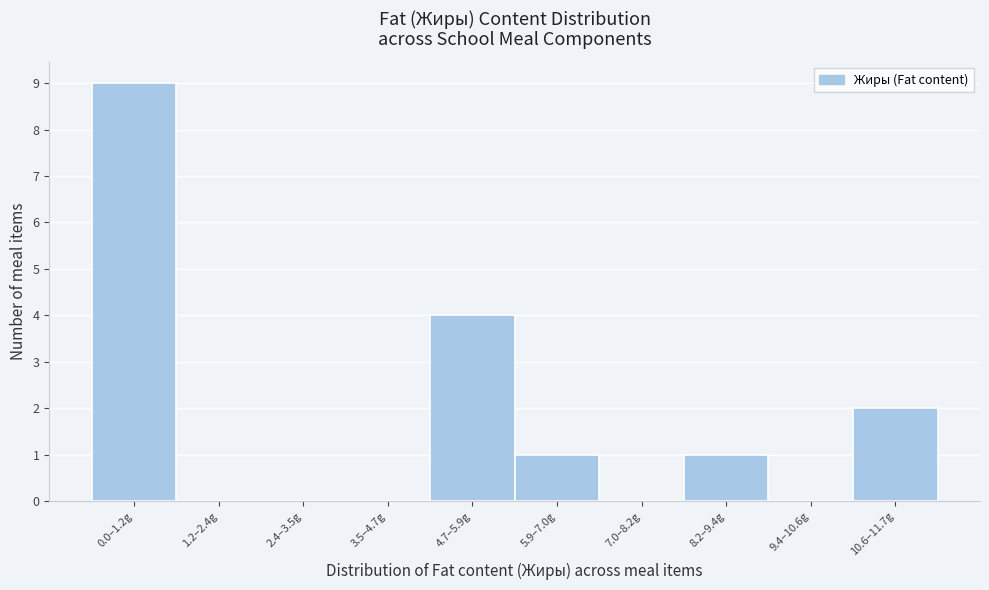

Reading left to right, what are all the values shown in this chart?

0.0–1.2g=9	1.2–2.4g=0	2.4–3.5g=0	3.5–4.7g=0	4.7–5.9g=4	5.9–7.0g=1	7.0–8.2g=0	8.2–9.4g=1	9.4–10.6g=0	10.6–11.7g=2